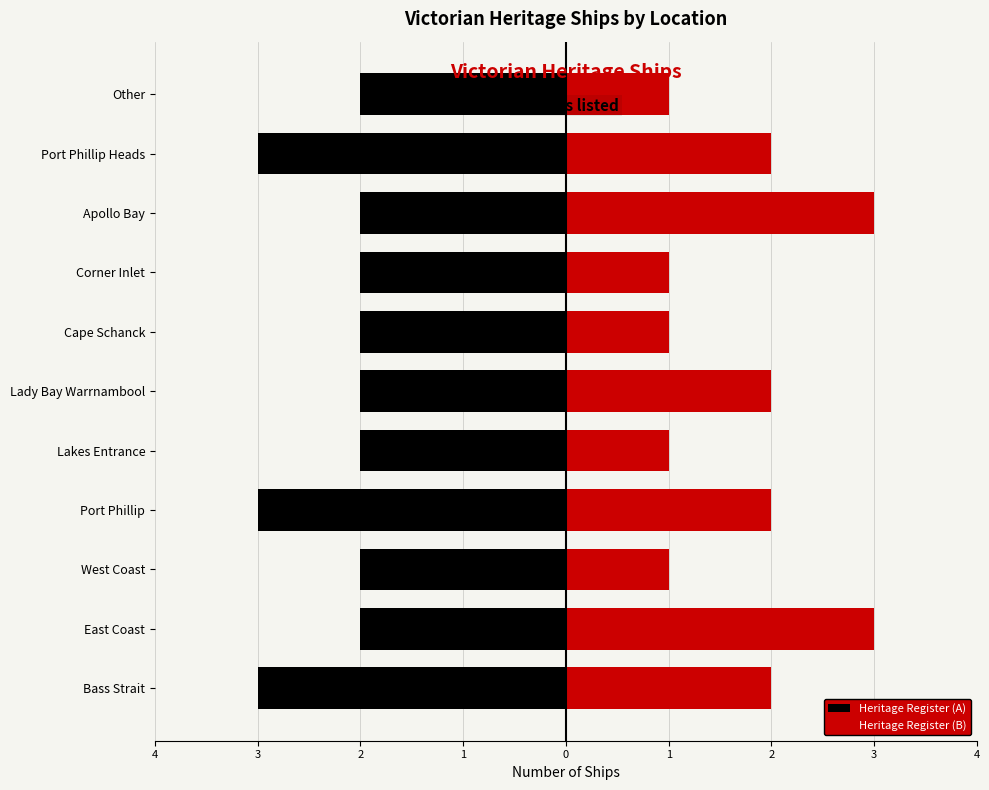

What is the approximate value of Heritage Register (A) at Port Phillip Heads?

-3